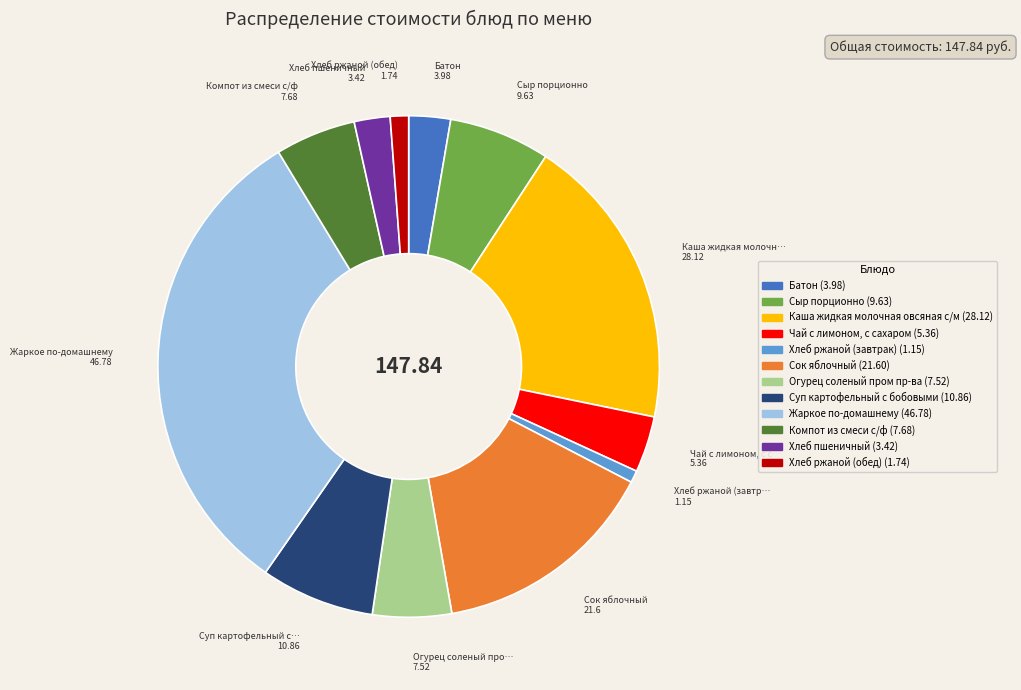

Count the number of slices in the pie.

12